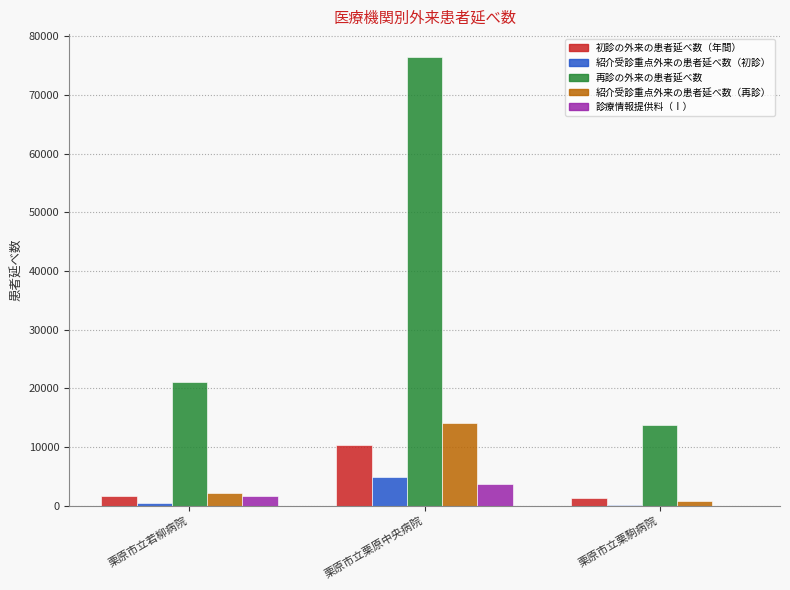

At which category does the chart reach its peak across all series?

栗原市立栗原中央病院